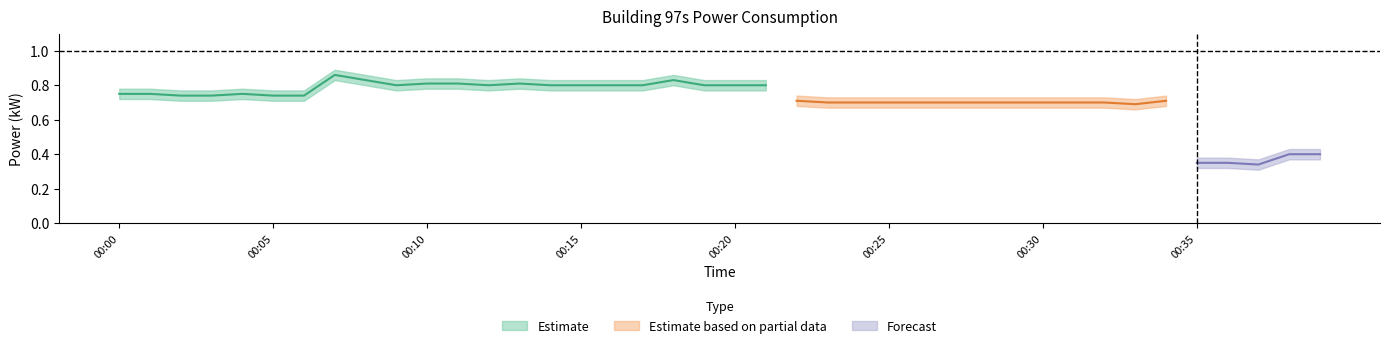

What is the value of the power_upper point at the 40th from the left?

0.4